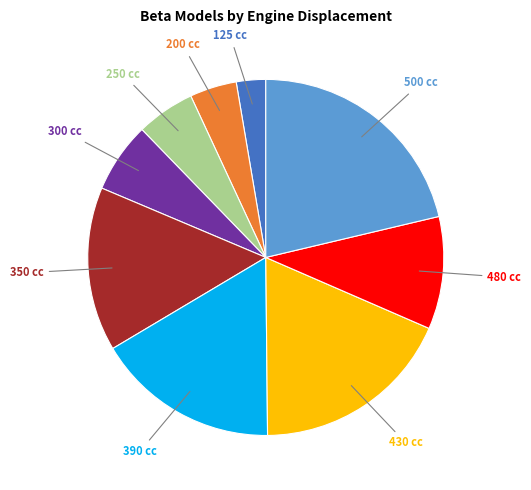

Between 250 cc and 430 cc, which is larger?

430 cc